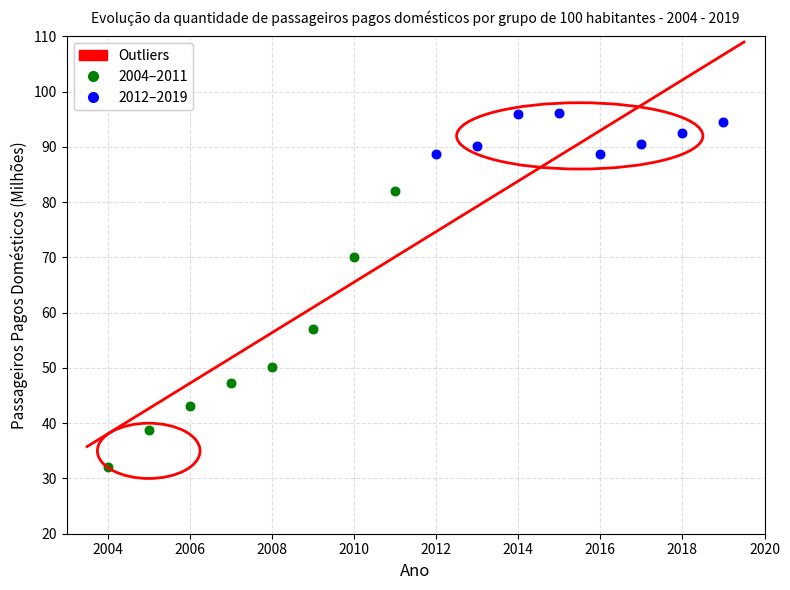

Which series contains the highest Y value?

2012–2019